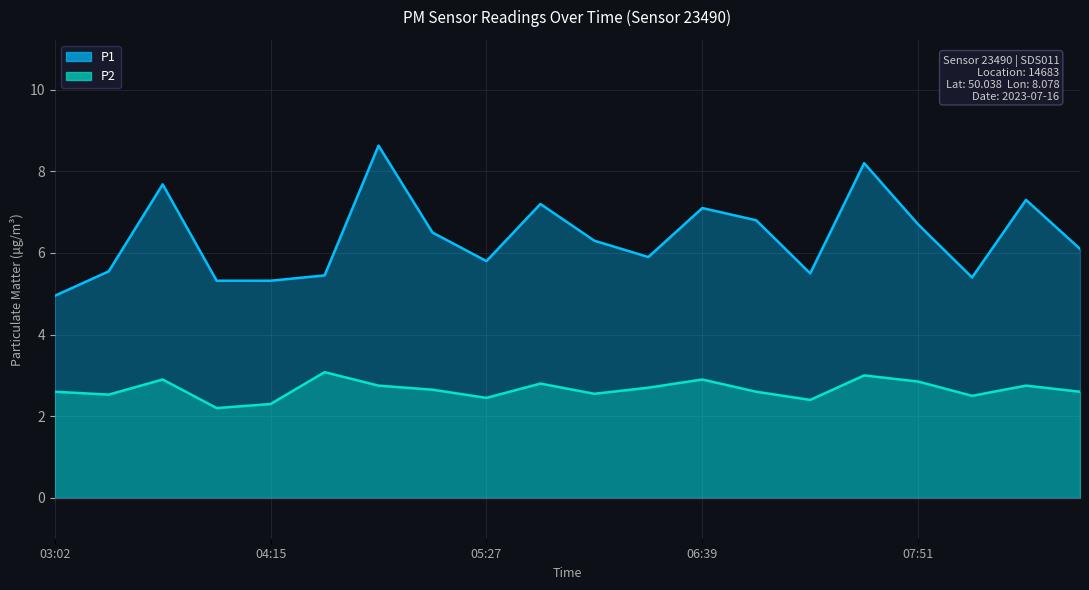

At 06:39, list the series in order from smallest to largest.

P2, P1